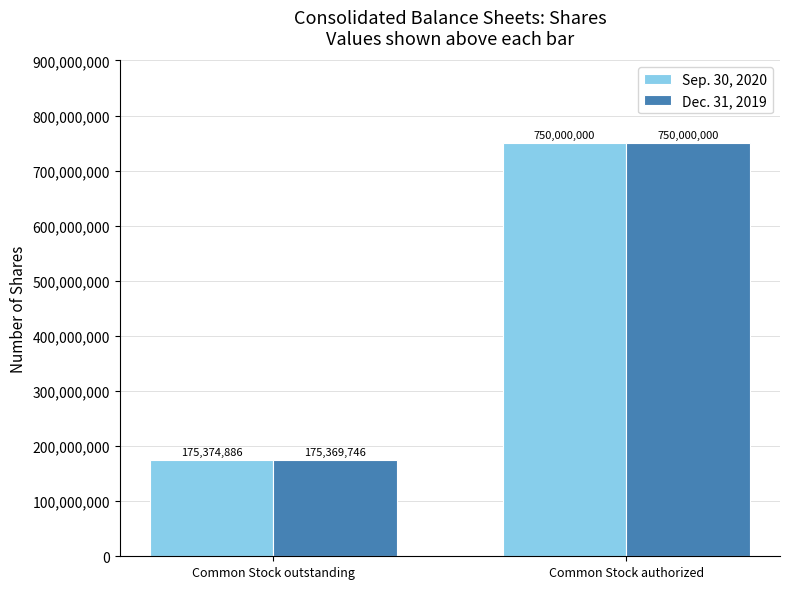

What are all the series names shown in the legend?

Sep. 30, 2020, Dec. 31, 2019